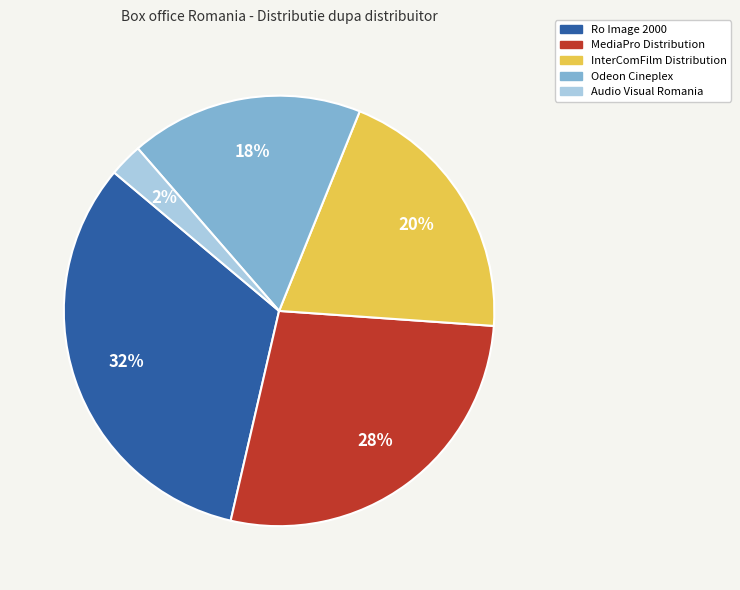

Rank the categories by value from lowest to highest.

Audio Visual Romania, Odeon Cineplex, InterComFilm Distribution, MediaPro Distribution, Ro Image 2000